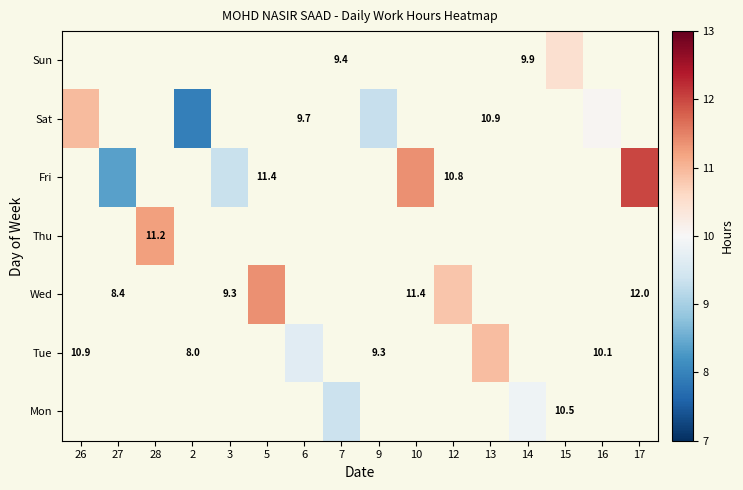

What is the minimum value shown in the chart?

8.0